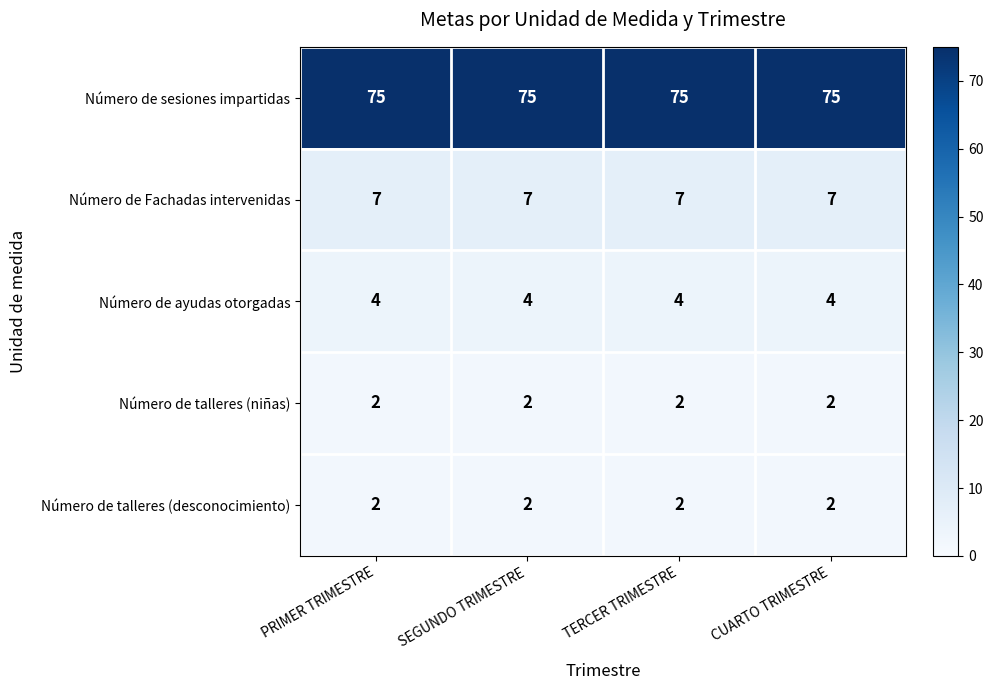

True or false: Número de talleres (desconocimiento) has a value of 2 at TERCER TRIMESTRE.

True